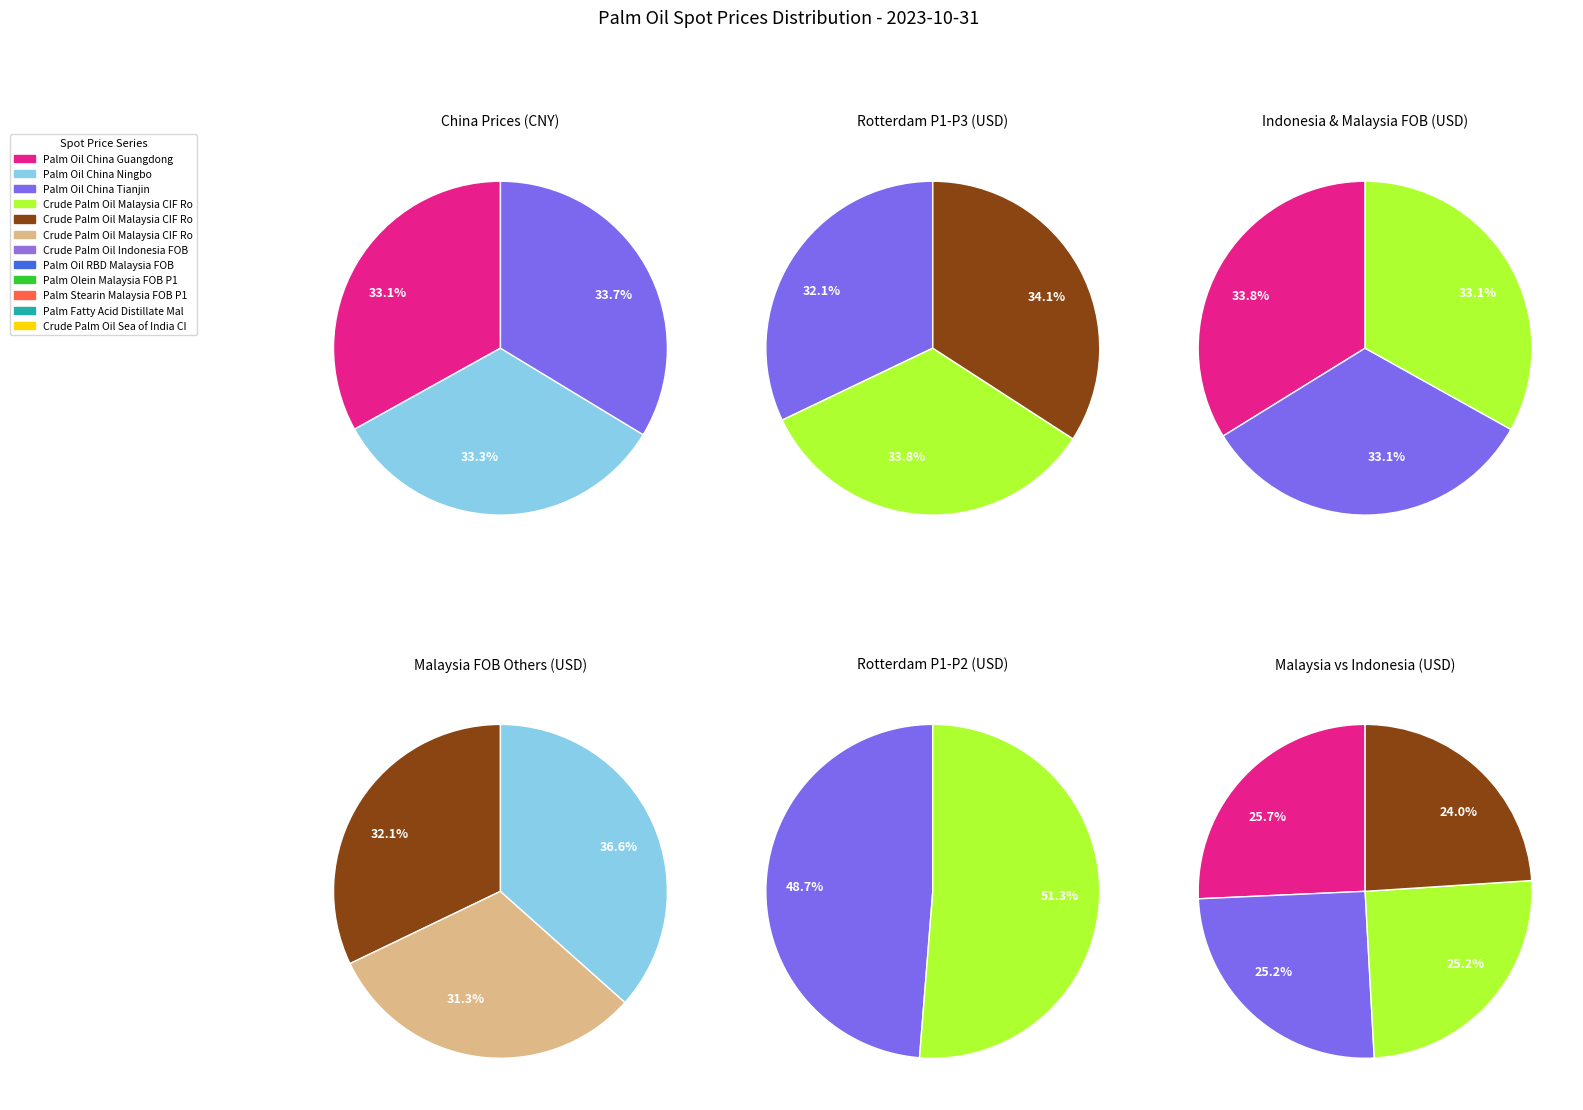

Does Crude Palm Oil Indonesia FOB represent more than half of the total?

No